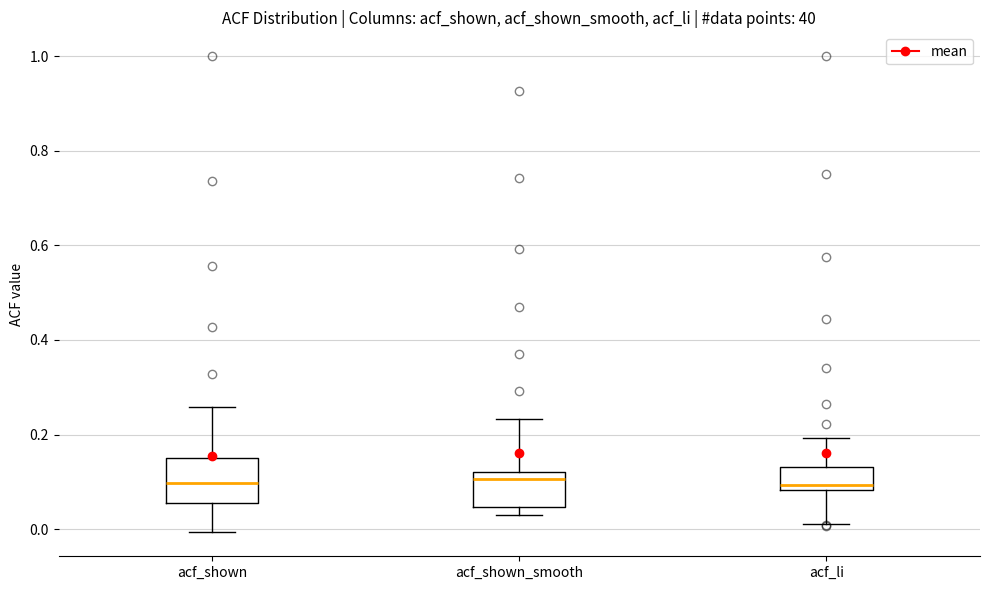

Where is the upper edge of the box for acf_shown_smooth on the y-axis? The values are not printed on the chart, so give them approximately, as read against the axis.

0.12